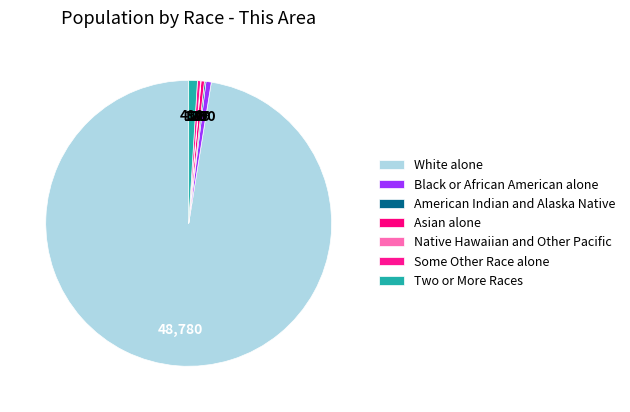

Is there a majority slice in this chart?

Yes